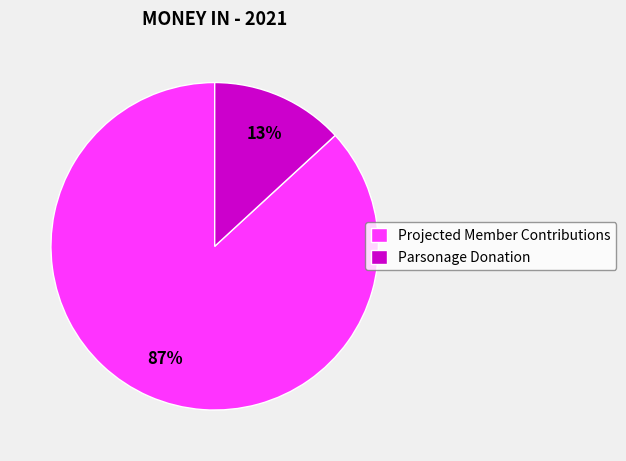

Which slice is the smallest?

Parsonage Donation